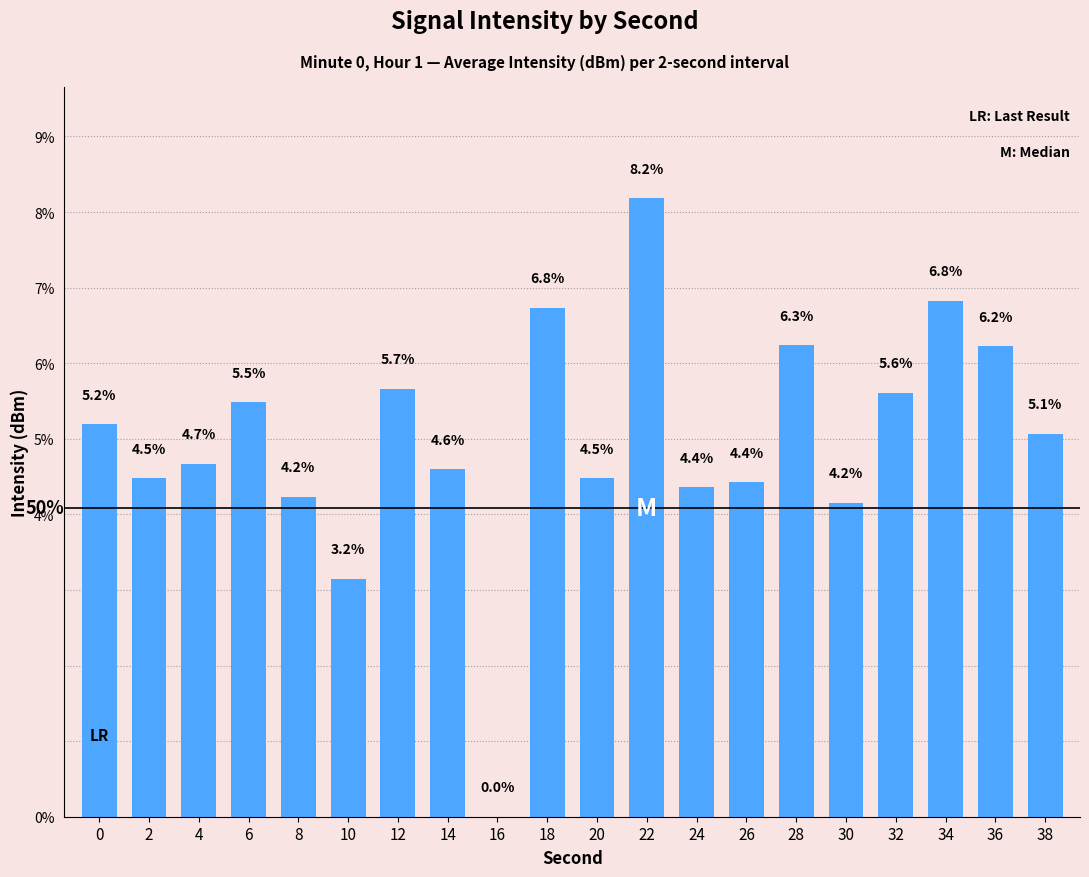

Where is the data nearest to the value 4?

30